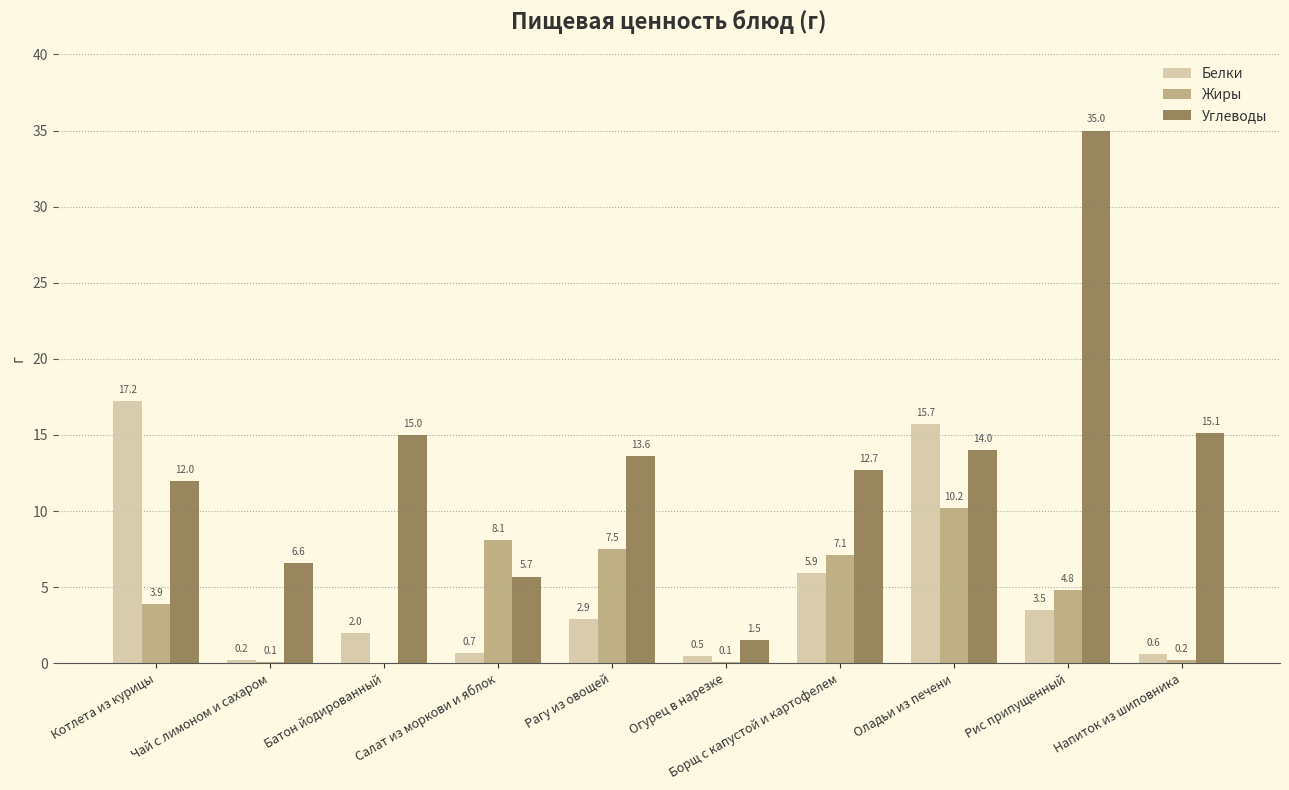

What is the sum of all Белки values?

49.2